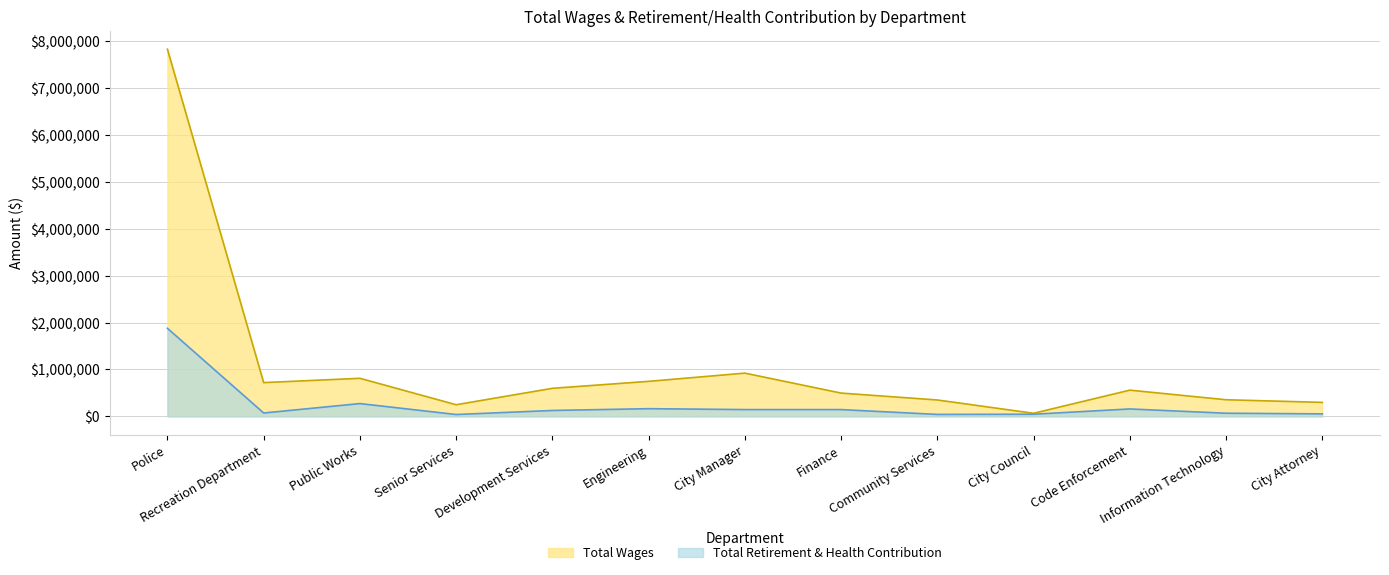

Is it true that Total Wages equals 922403 at City Manager?

True